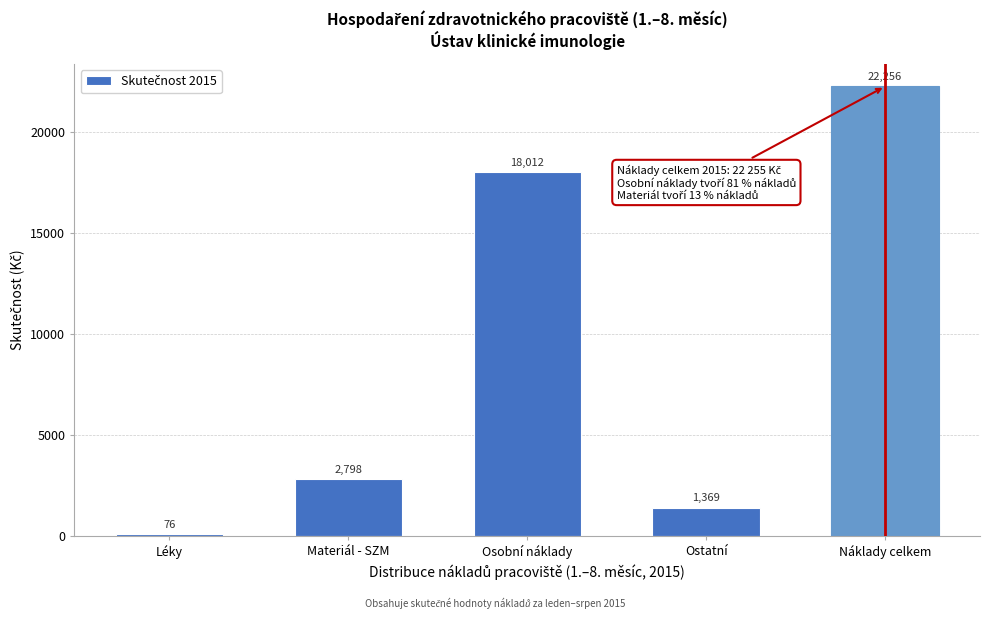

True or false: the data shows 18011.8 at Osobní náklady.

True